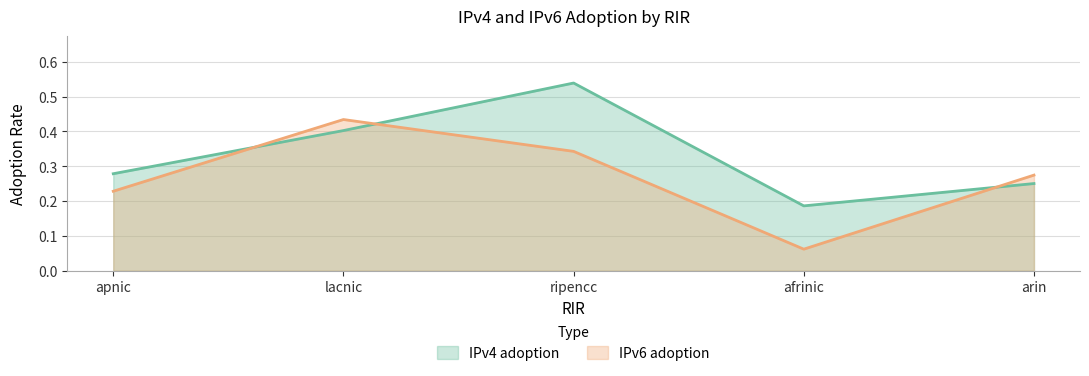

What are all the series names shown in the legend?

IPv4 adoption, IPv6 adoption